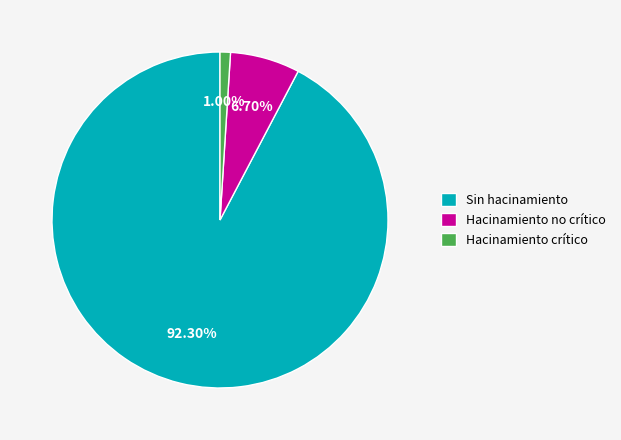

What is the total percentage of Sin hacinamiento and Hacinamiento no crítico?

99.0%